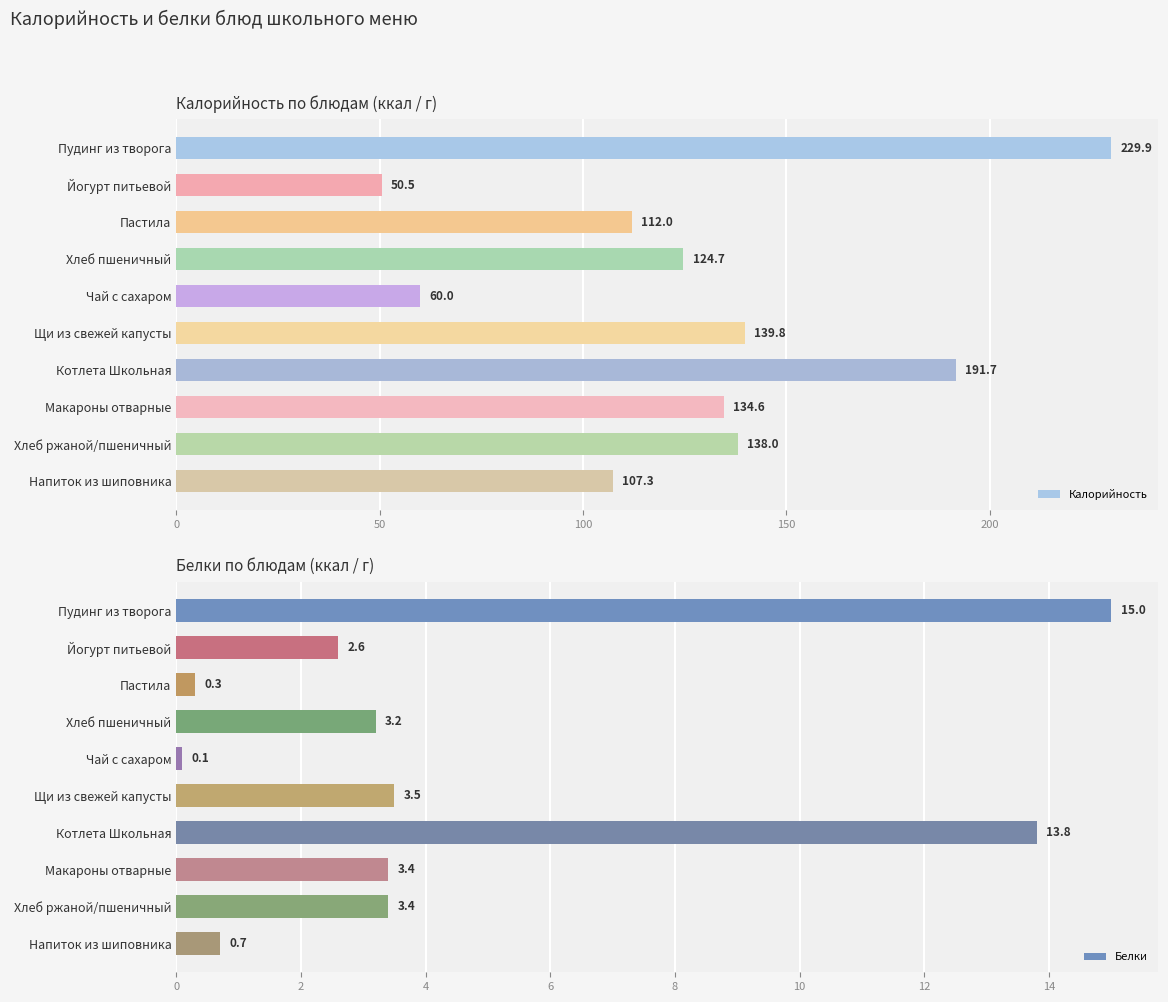

What are all the series names shown in the legend?

Калорийность, Белки